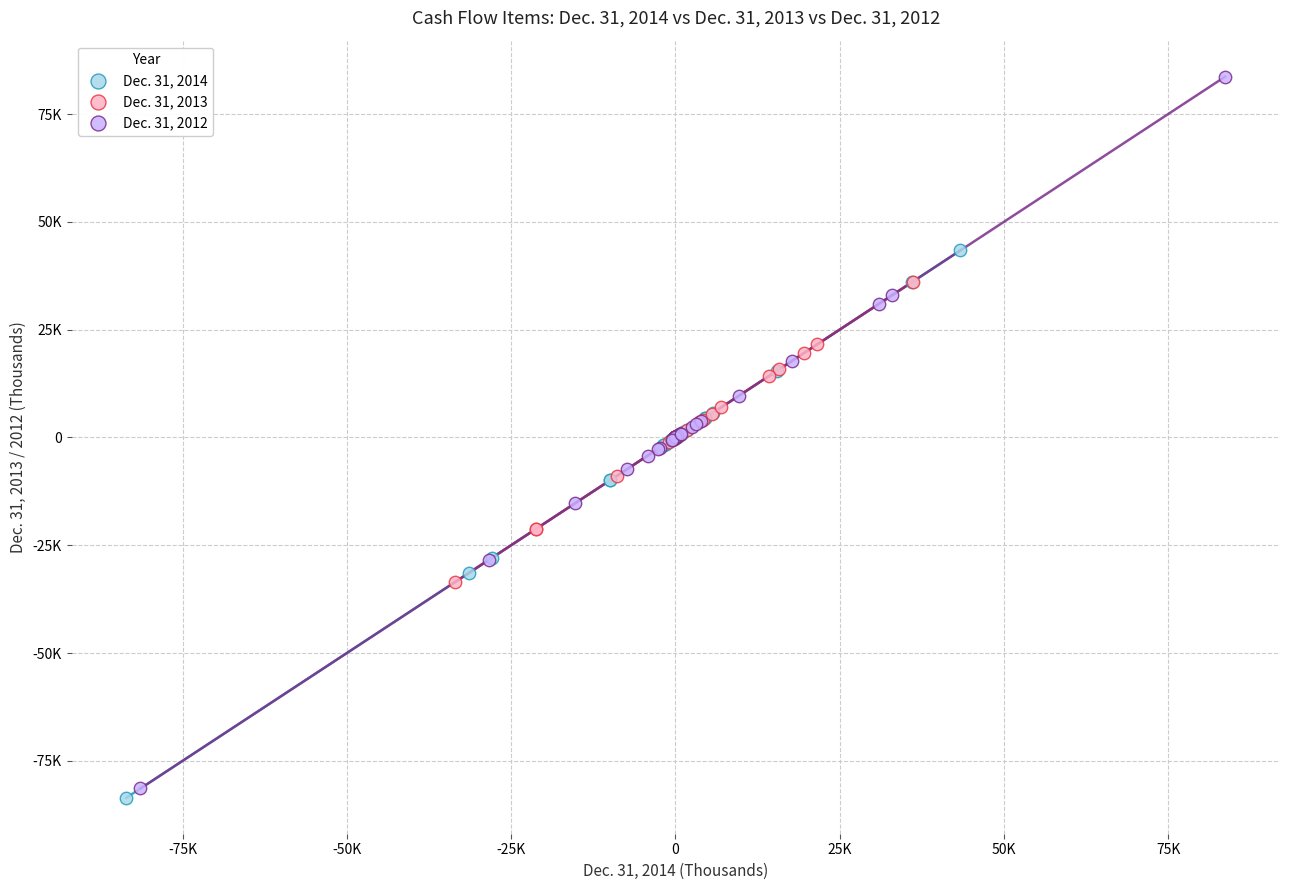

Which series reaches the maximum Y coordinate?

Dec. 31, 2012